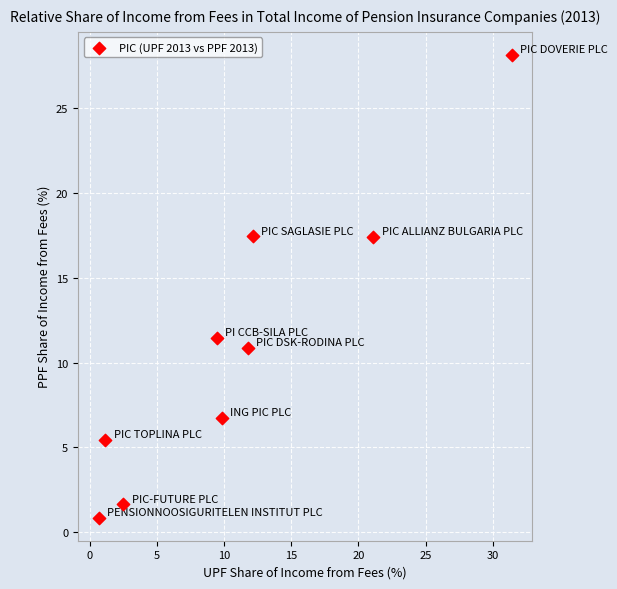

What is the range of X values (max minus min)?

30.8